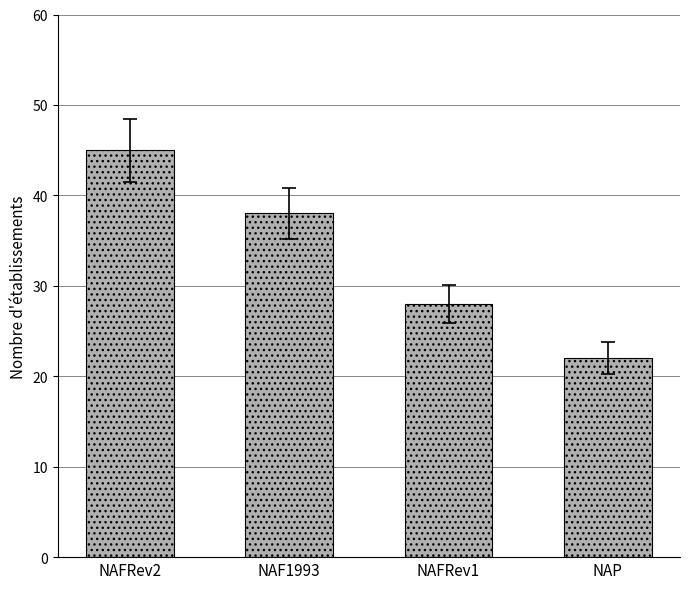

What is the value of the 2nd bar from the left?

38